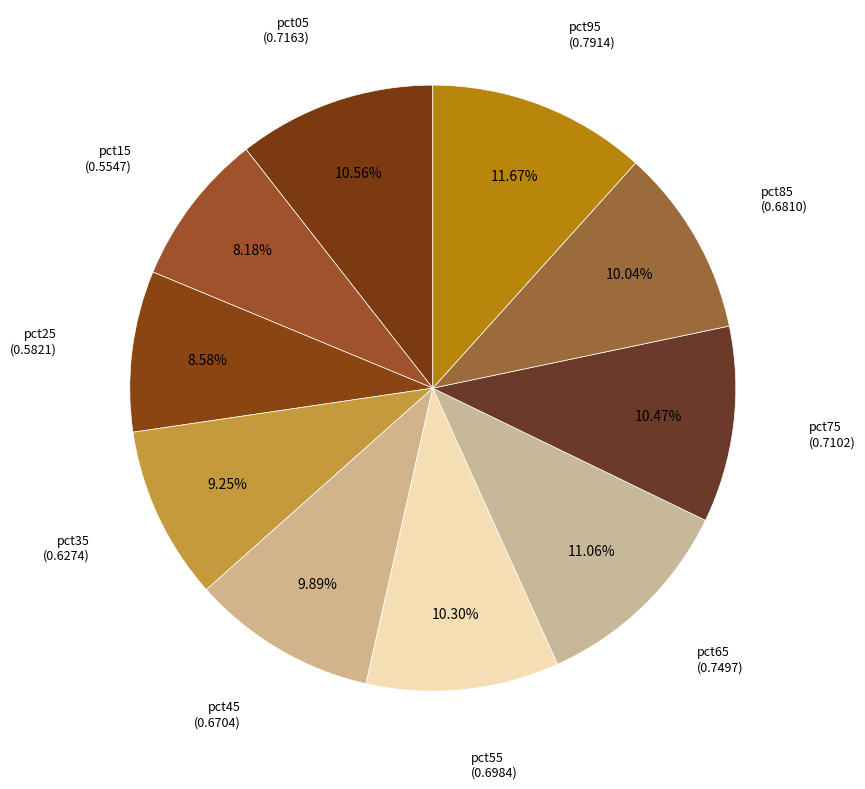

How many segments does this pie chart have?

10